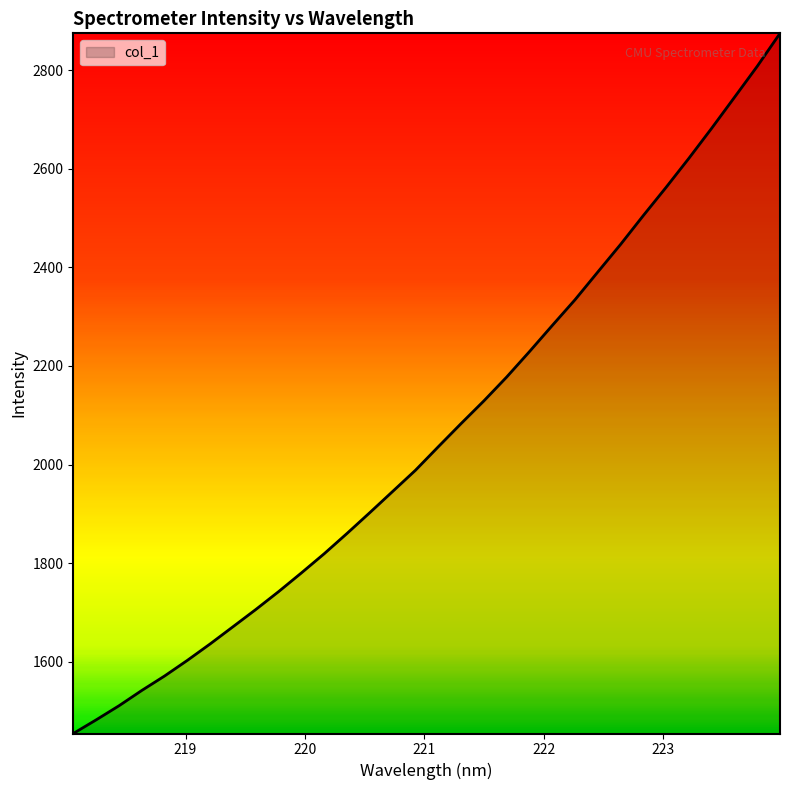

What is the greatest value displayed?

2874.9